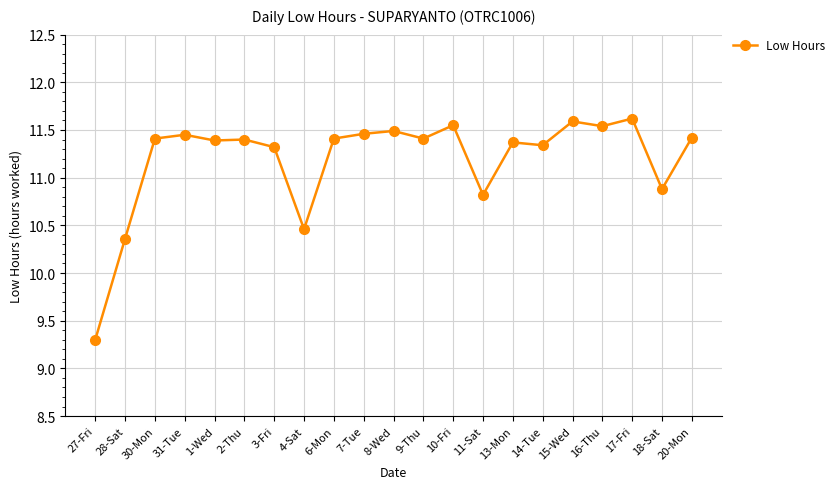

What is the change in value from 11-Sat to 20-Mon?

+0.6